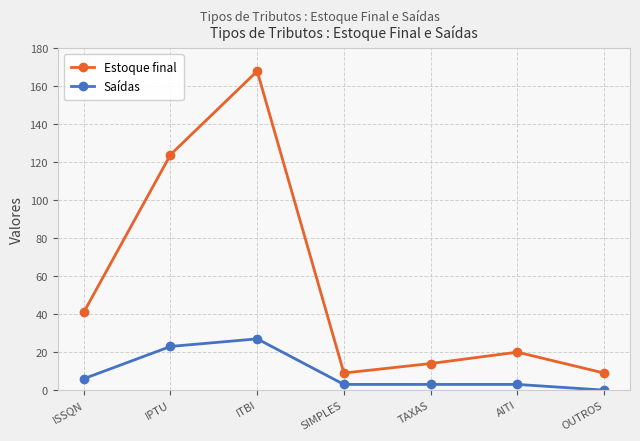

What is the approximate value of Saídas at TAXAS?

3